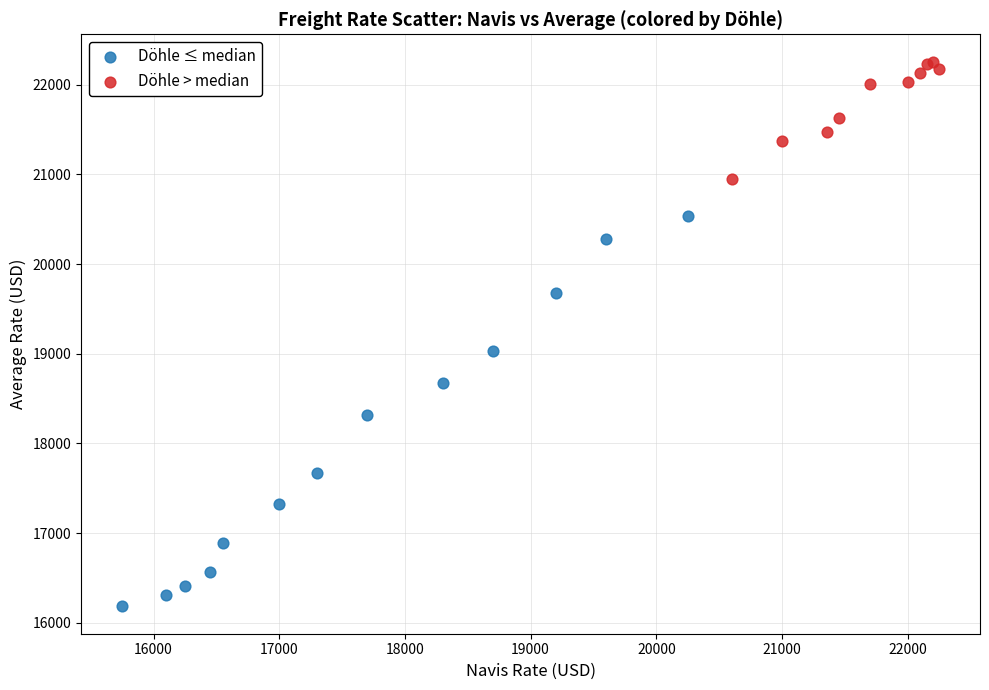

What are all the series names shown in the legend?

Döhle ≤ median, Döhle > median